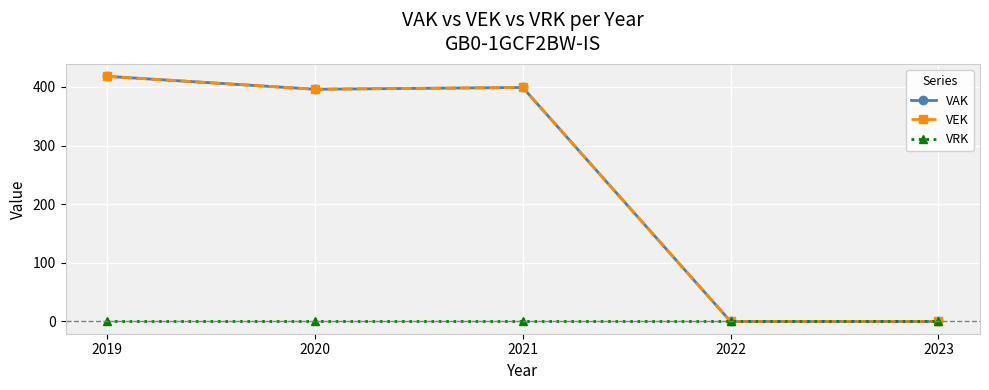

Reading right to left, what are all the values shown in this chart?

VAK: 2023=0	2022=0	2021=399	2020=396	2019=418
VEK: 2023=0	2022=0	2021=399	2020=396	2019=418
VRK: 2023=0	2022=0	2021=0	2020=0	2019=0